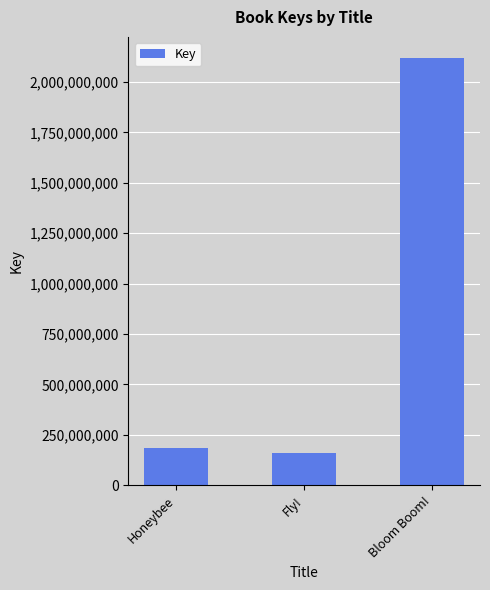

What is the label of the 2nd bar from the left?

Fly!